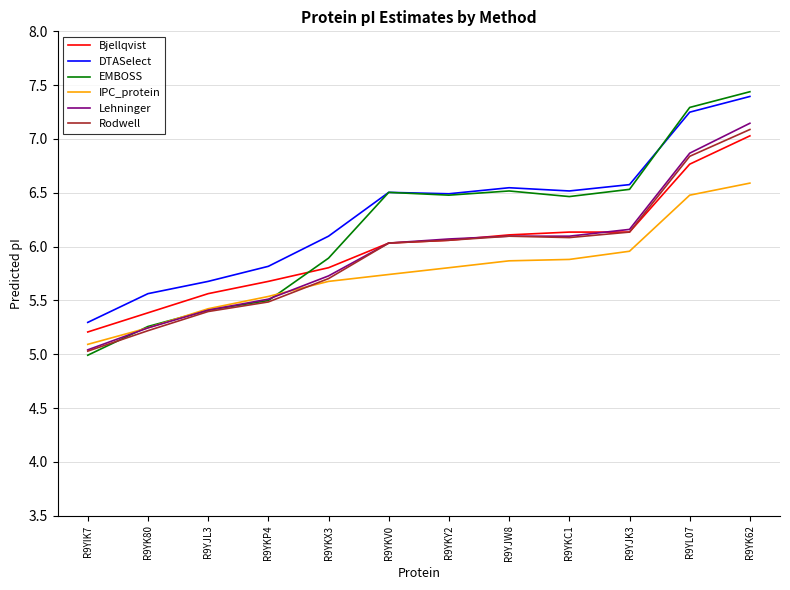

What is the total value across all series at R9YJK3?

37.5